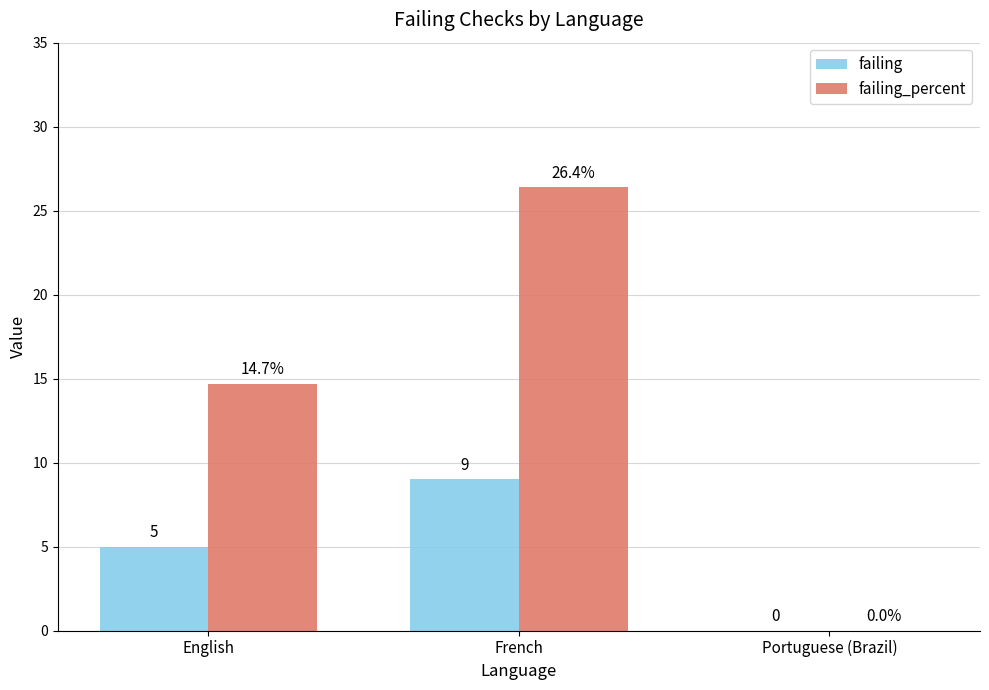

What is the approximate value of failing at French?

9.0